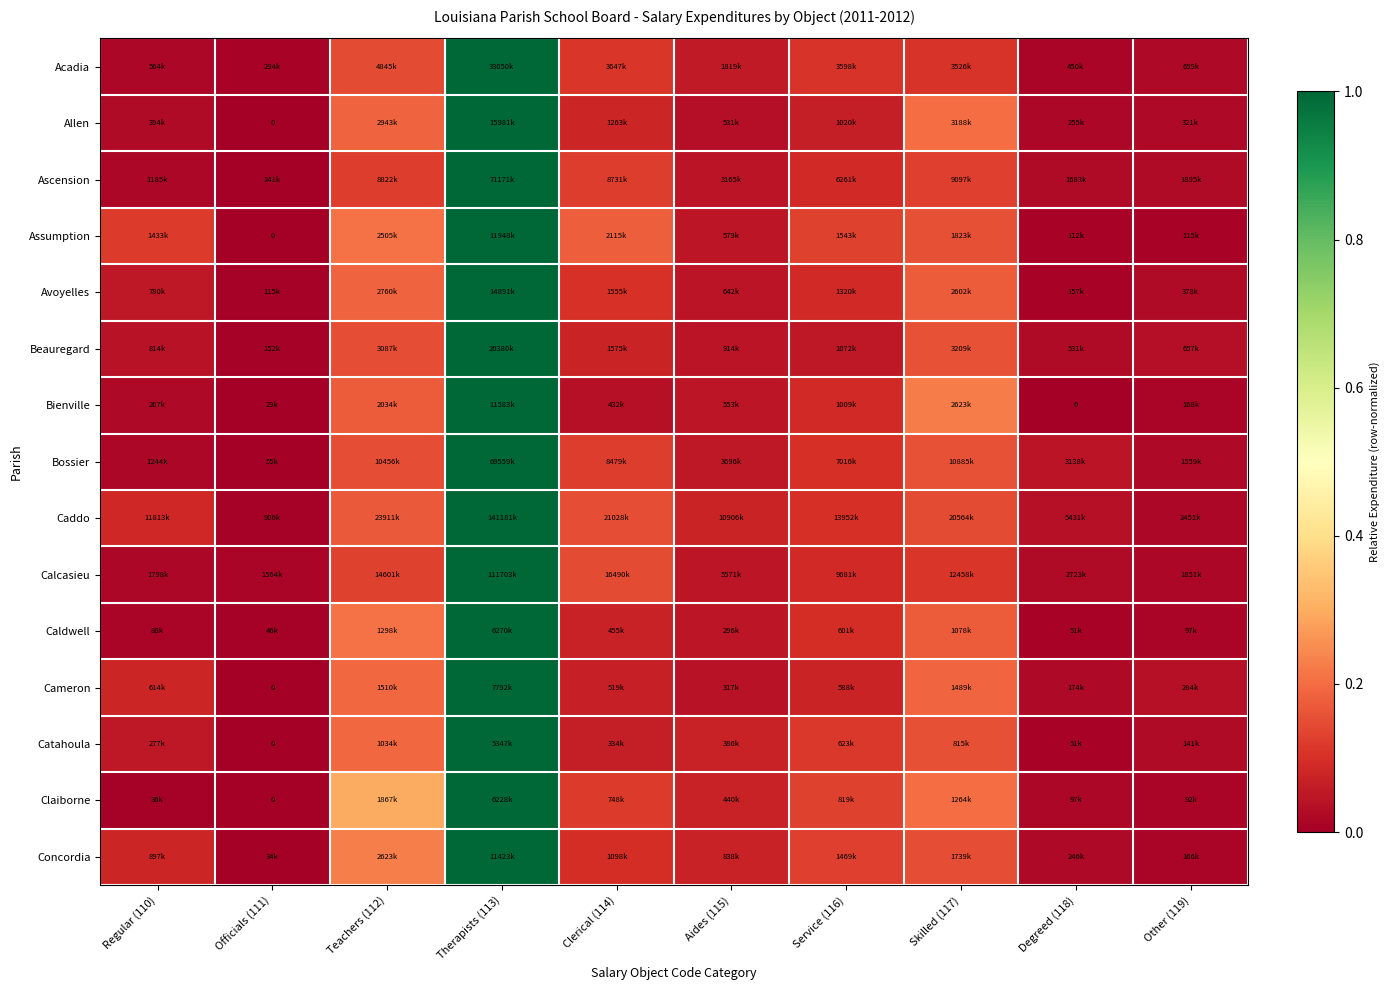

Rank the series at Skilled (117) from lowest to highest value.

Acadia, Calcasieu, Ascension, Caddo, Concordia, Catahoula, Assumption, Bossier, Beauregard, Caldwell, Avoyelles, Cameron, Allen, Claiborne, Bienville